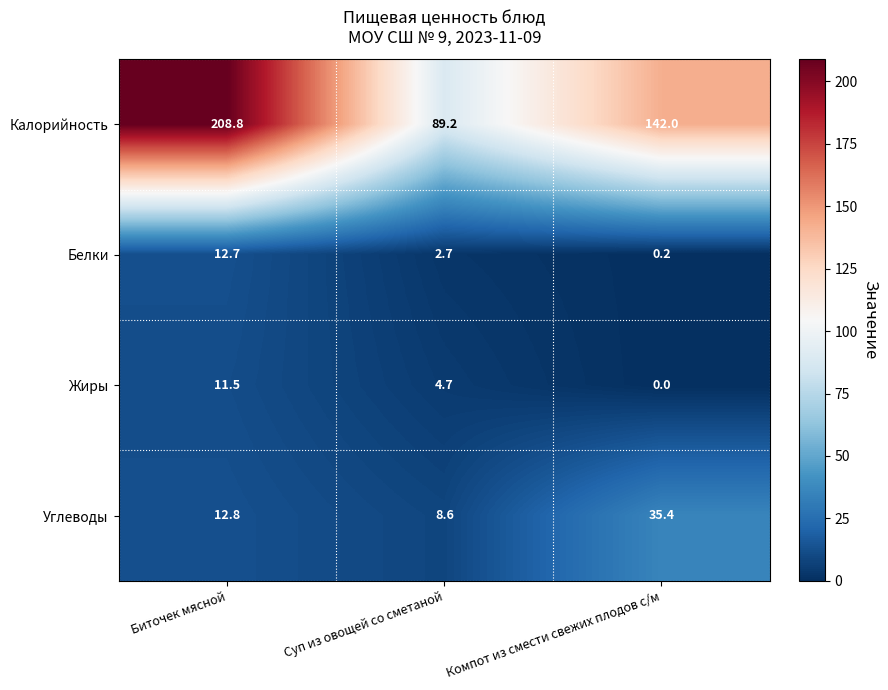

The value of Калорийность at Компот из смести свежих плодов с/м is 67.2. True or false?

False